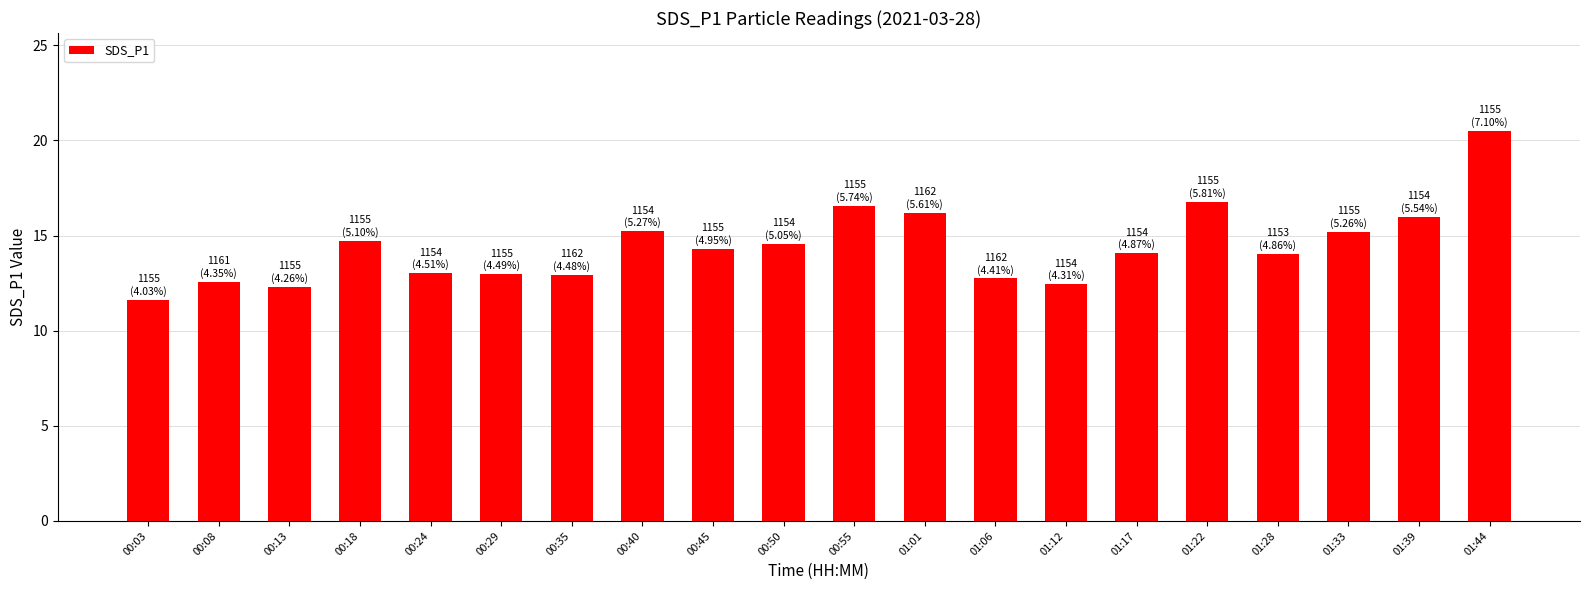

What is the label of the 10th bar from the left?

00:50